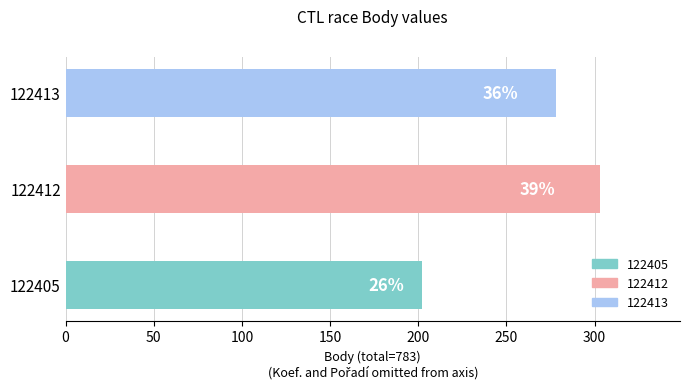

Are the bars grouped side by side (vs. stacked)?

No